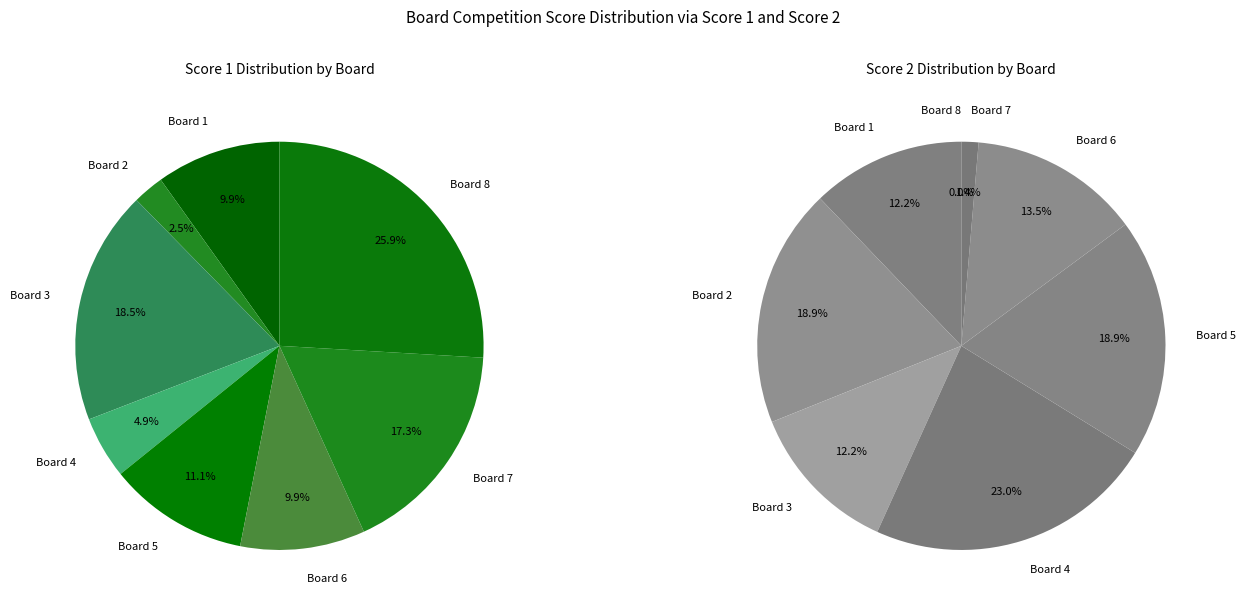

Which series has the widest spread of values?

Score 1